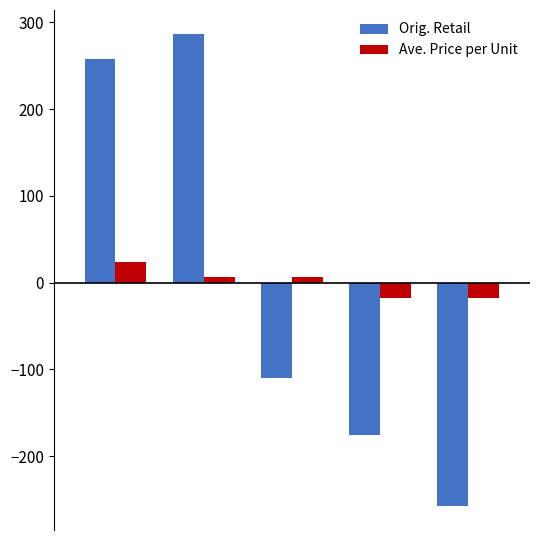

What is the difference between the second highest and minimum values in the Ave. Price per Unit series?

24.9